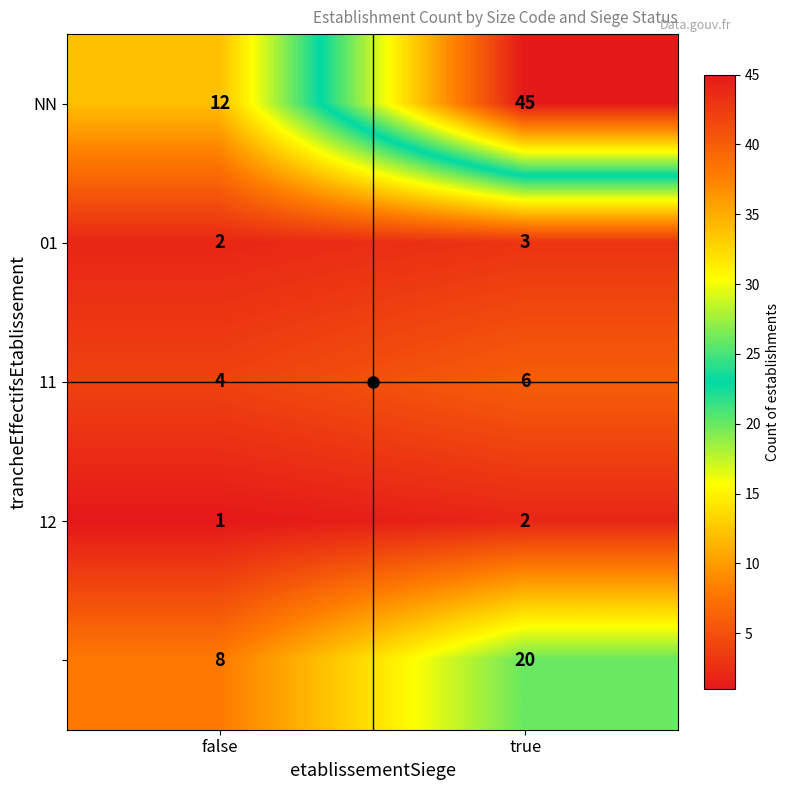

What is the difference between the highest and lowest values at true?

43